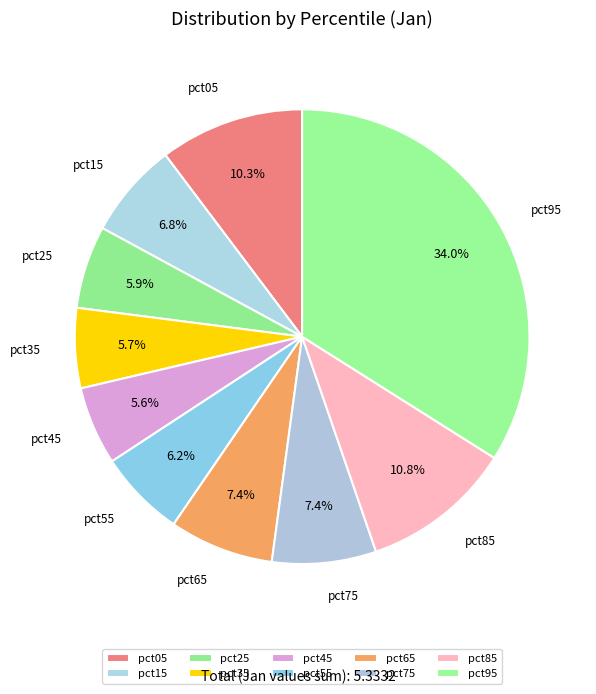

Count the number of slices in the pie.

10